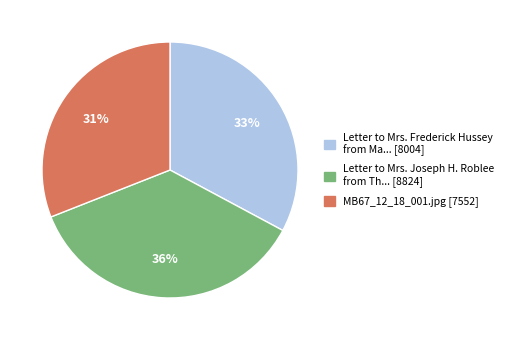

To the nearest percent, what is the average slice percentage?

33%